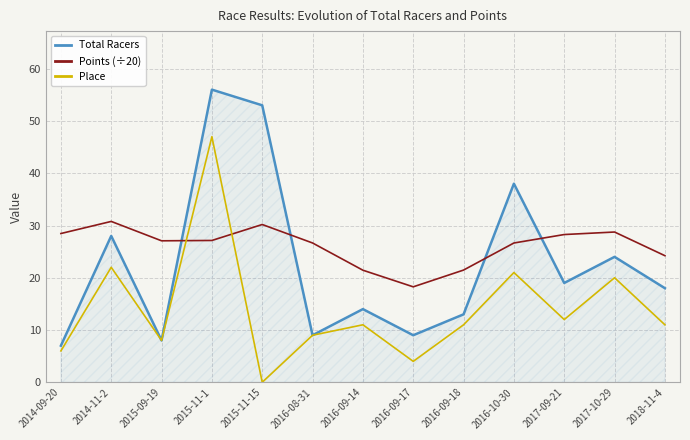

What is the difference between the maximum and minimum values in the Points (÷20) series?

12.5